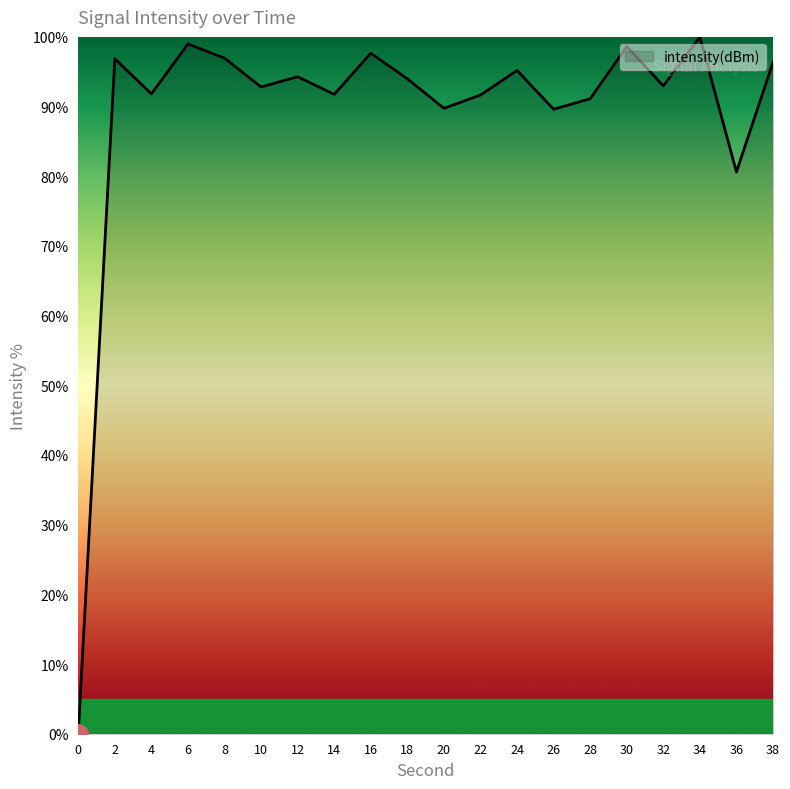

Where does the data first go above 93?

2